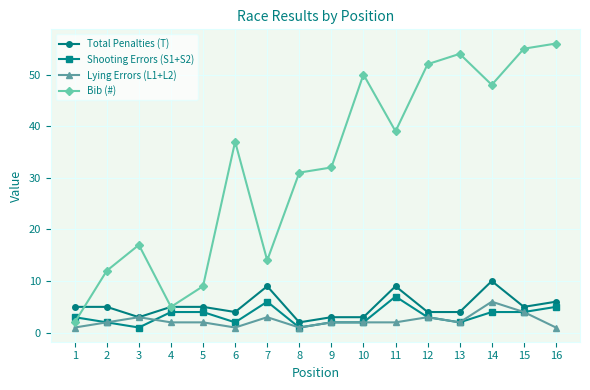

Does the chart have visible grid lines?

Yes